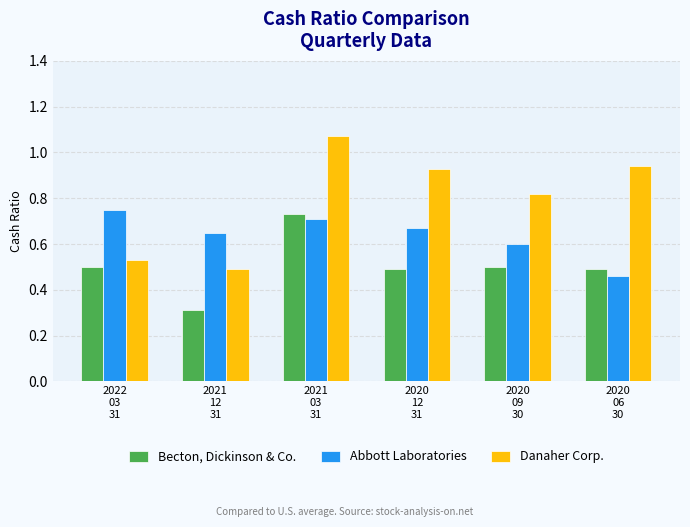

At which label is Abbott Laboratories closest to 0?

2020
06
30